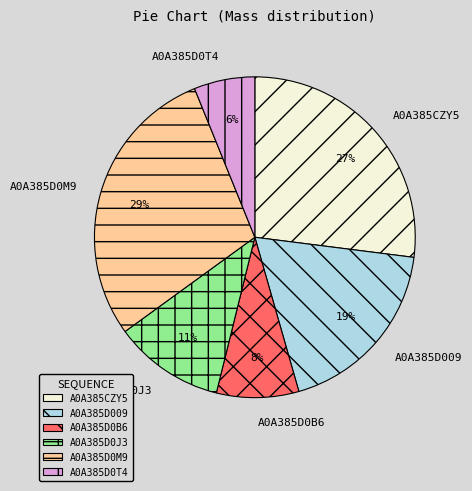

To the nearest percent, what is the combined percentage of A0A385D0T4 and A0A385D009?

25%